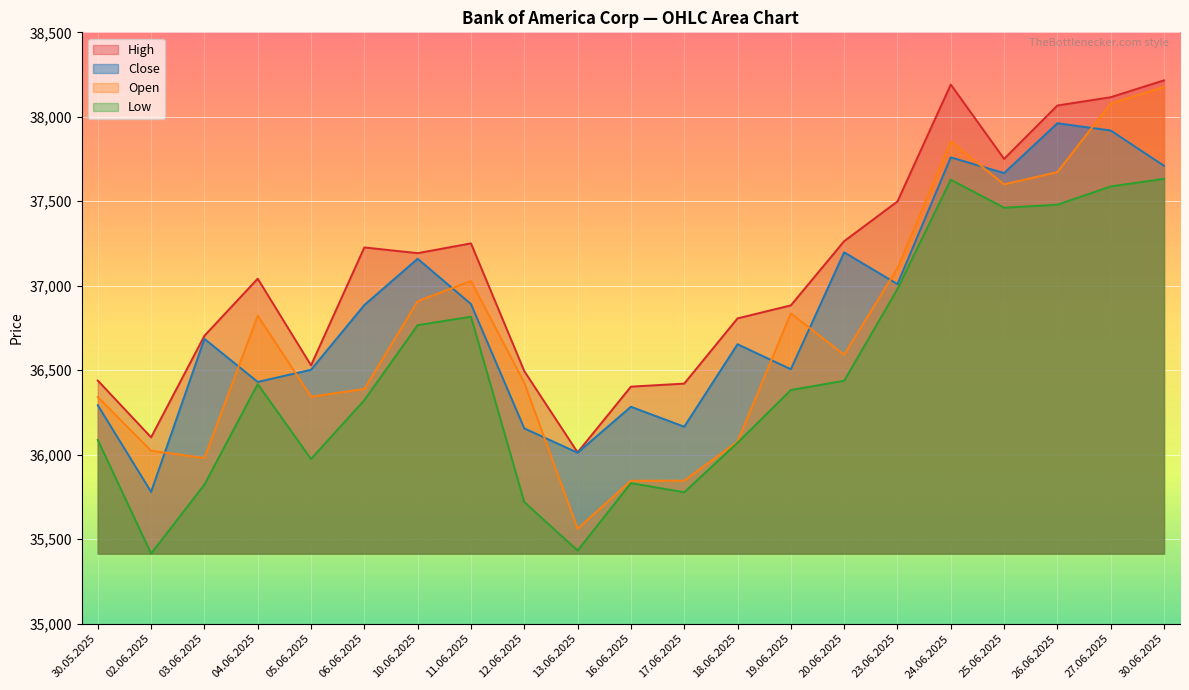

What is the label of the 16th point from the right?

06.06.2025